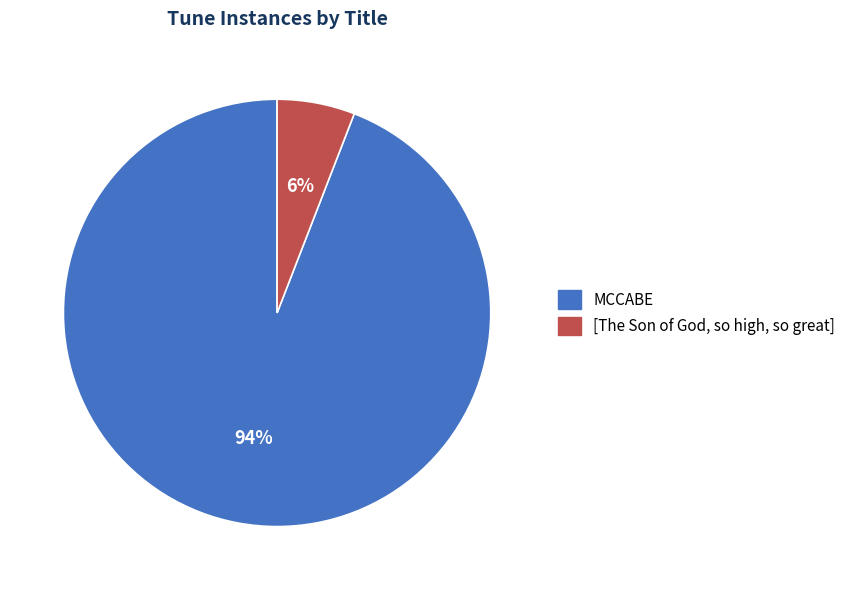

Is the sum of [The Son of God, so high, so great] and MCCABE greater than half?

Yes